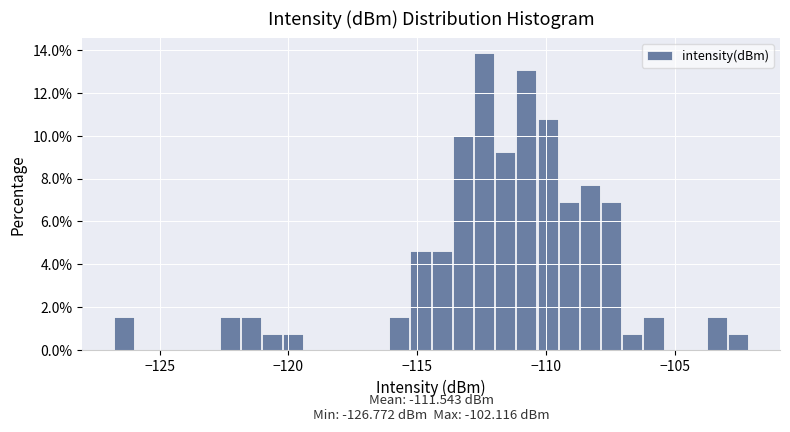

Around what value on the x-axis is the tallest bar? Give the approximate position of its centre, as read against the axis.

-112.5